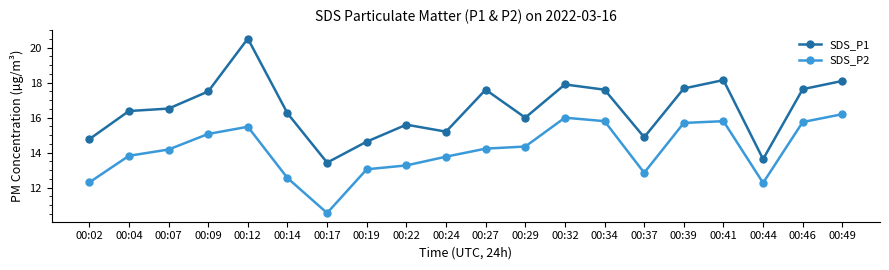

At how many categories does at least one series exceed 15?

15